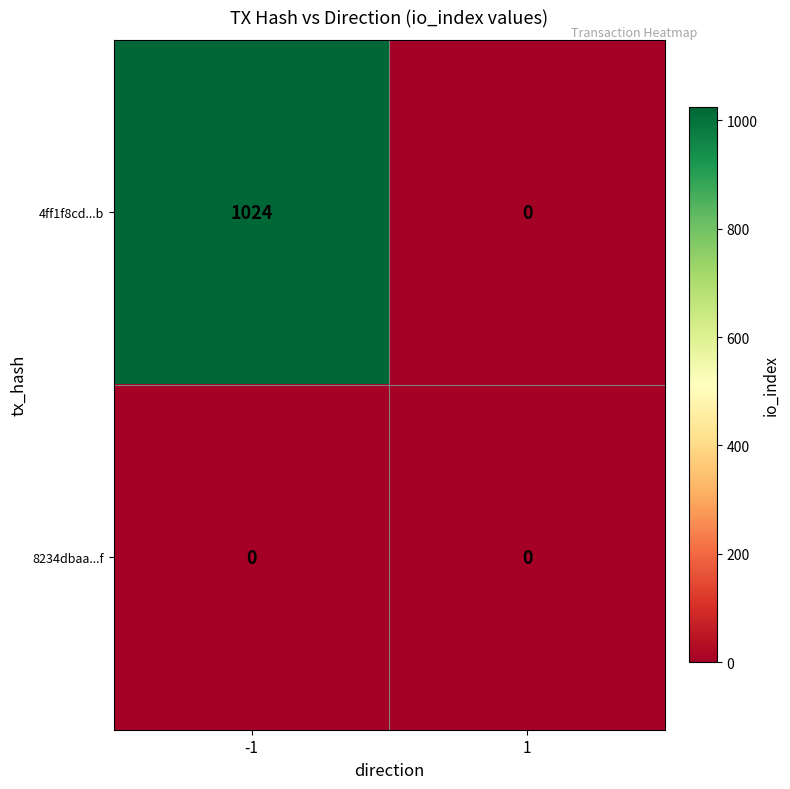

Rank the series at -1 from lowest to highest value.

8234dbaa...f, 4ff1f8cd...b